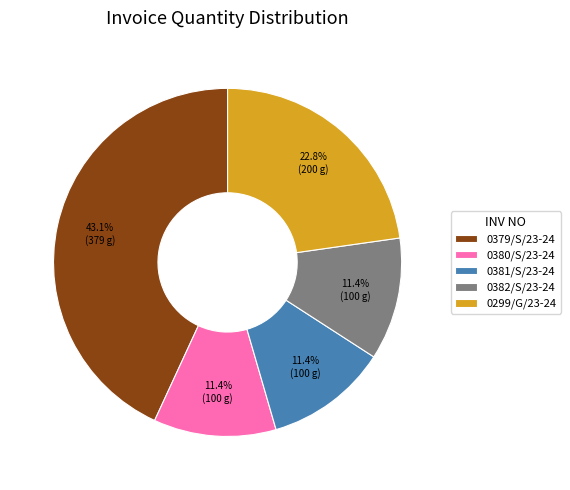

Does any single category account for the majority?

No